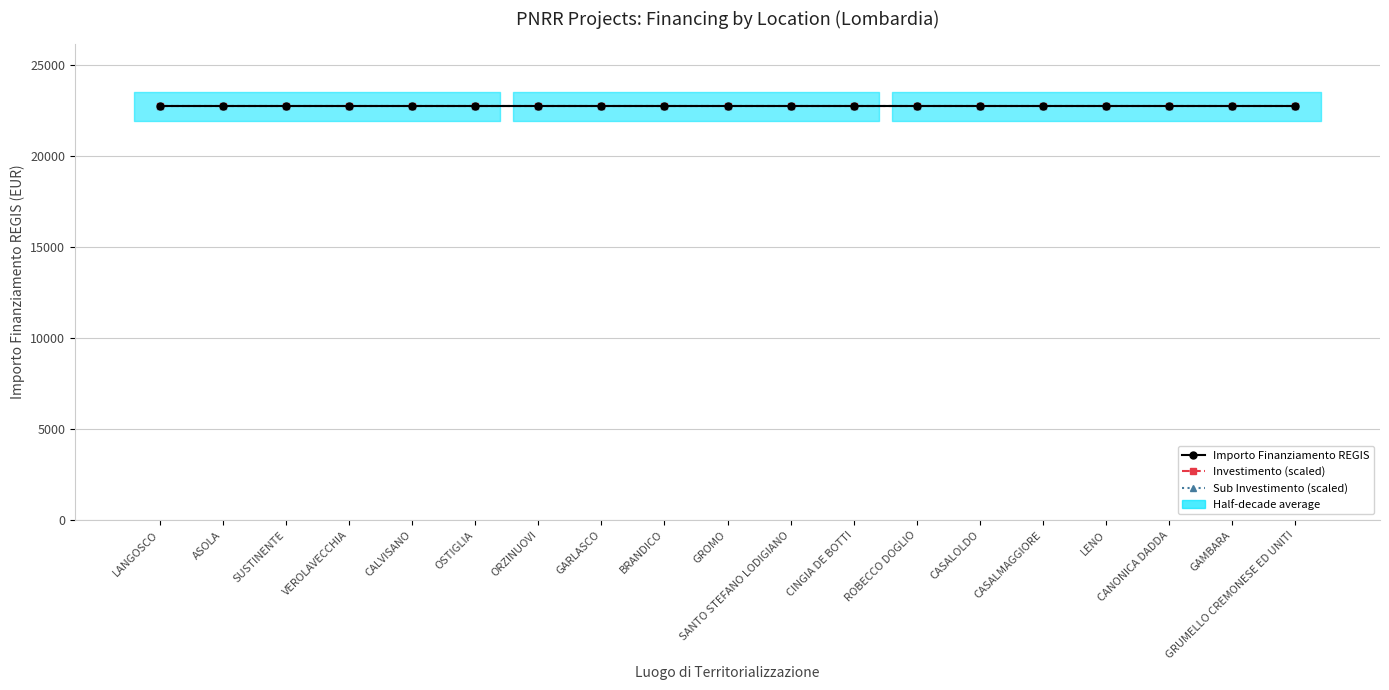

What is the sum of the IMPORTO FINANZIAMENTO REGIS values at CASALMAGGIORE and ASOLA?

45500.0